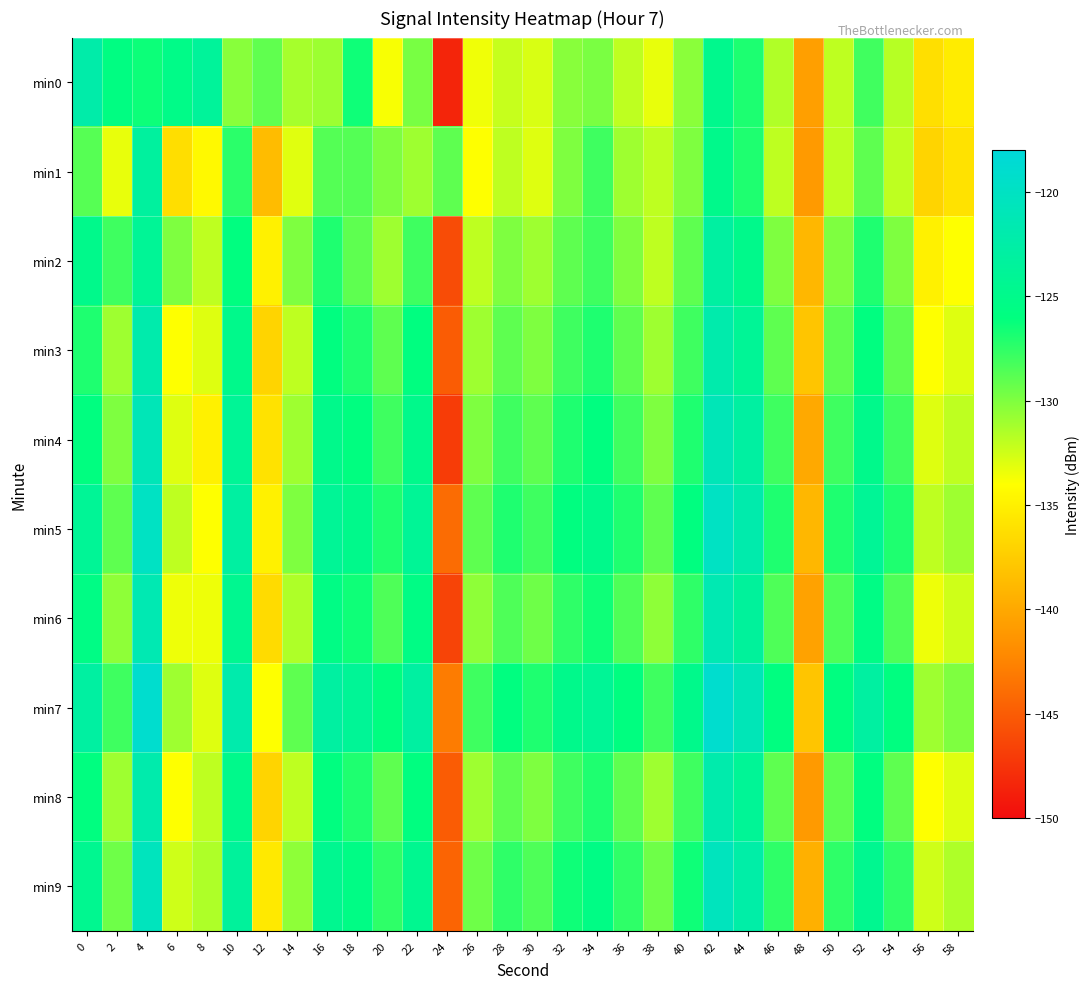

List the series in order of their peak value, highest first.

min7, min5, min9, min4, min6, min3, min8, min0, min2, min1